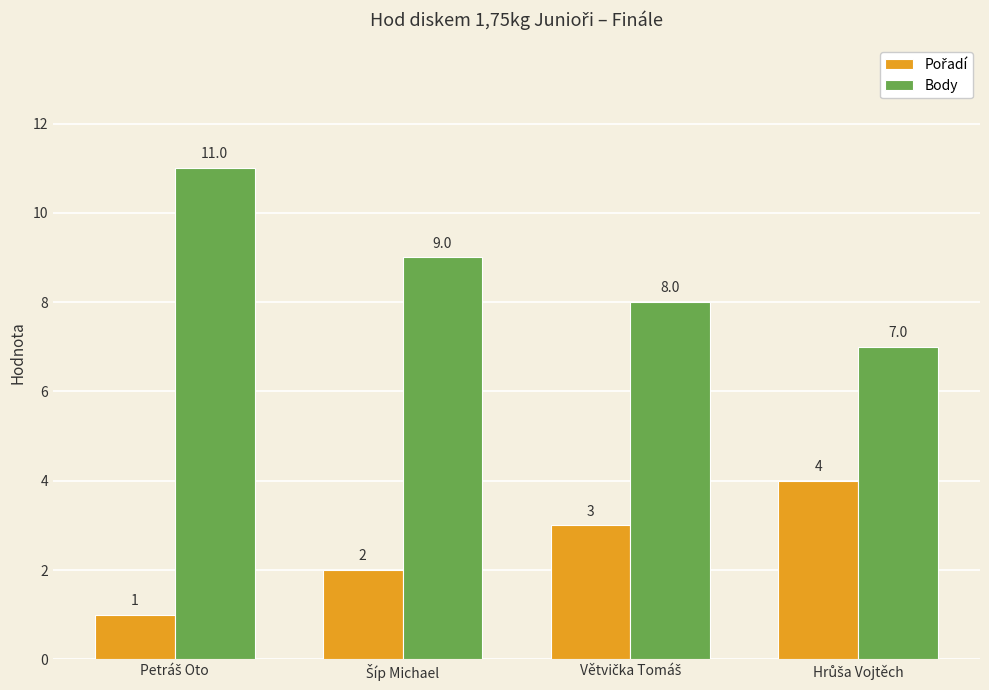

What is the lowest value of the Body series?

7